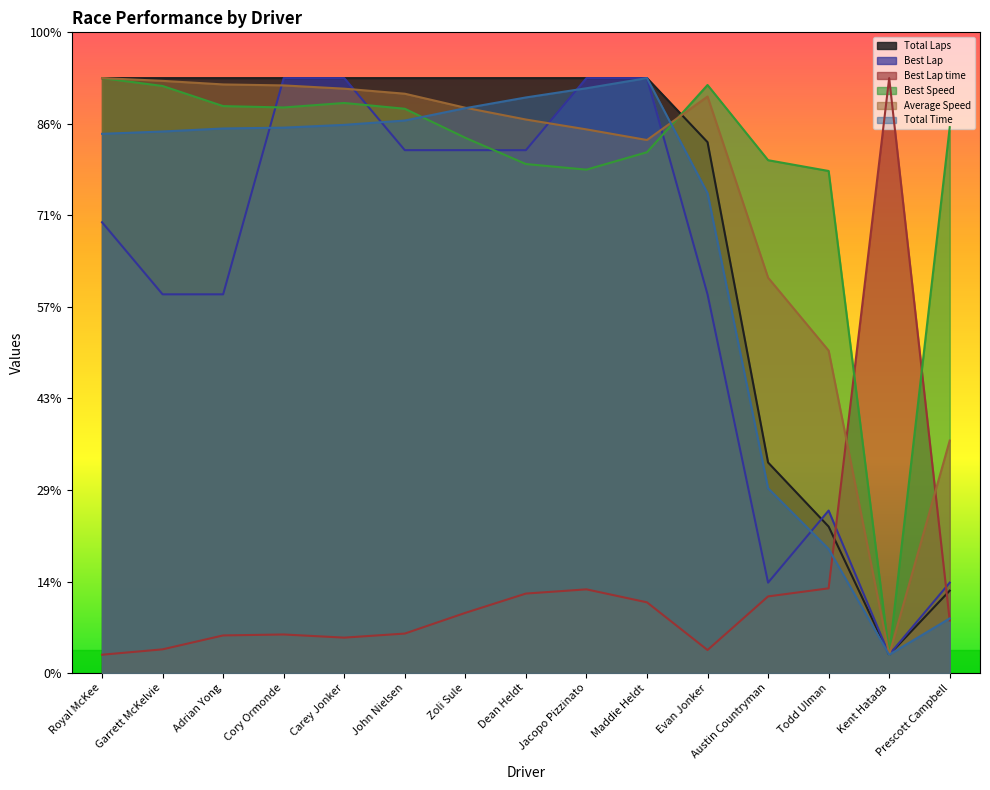

What is the minimum value for Best Lap?

2.0